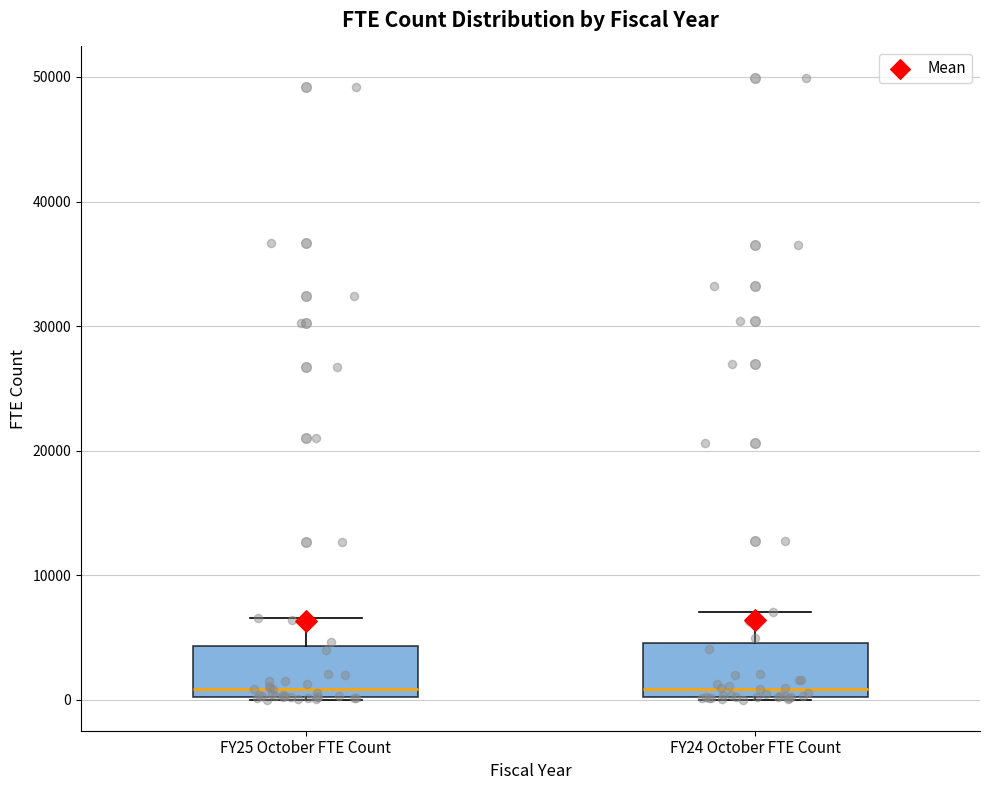

Reading left to right, read every box against the y-axis: the position of its median line, the range the box covers, and the ends of its whiskers. The values are not printed on the chart, so give them approximately, as read against the axis.

FY25 October FTE Count: median 1000, box 0 to 4000, whiskers 0 to 7000
FY24 October FTE Count: median 1000, box 0 to 5000, whiskers 0 to 7000